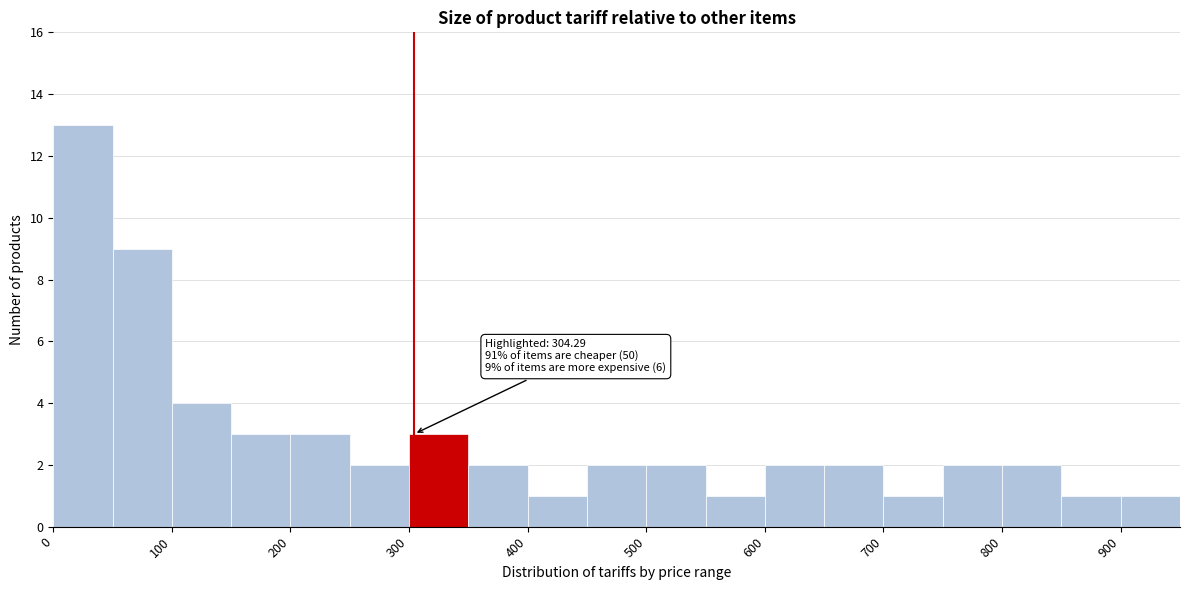

Which range on the x-axis has the tallest bar?

0 to 50